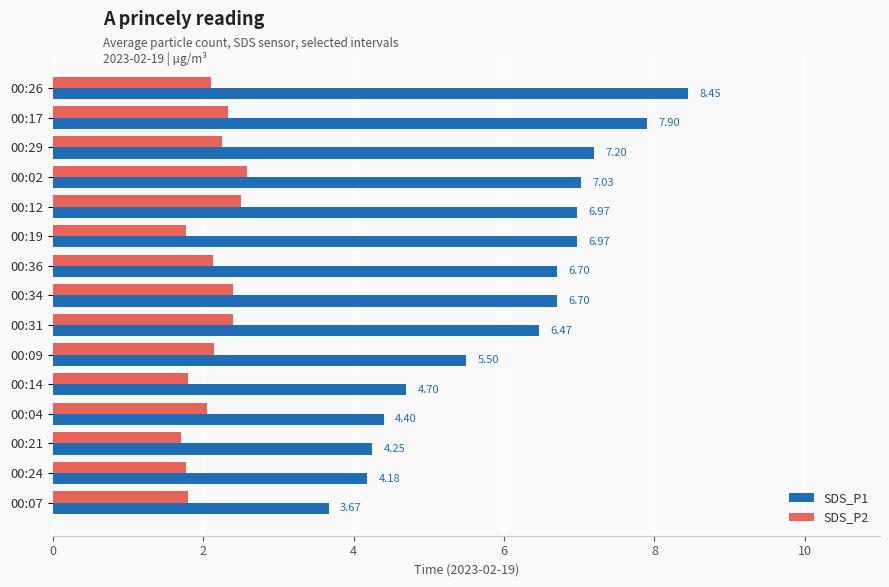

List the series in order of their overall mean, lowest first.

SDS_P2, SDS_P1